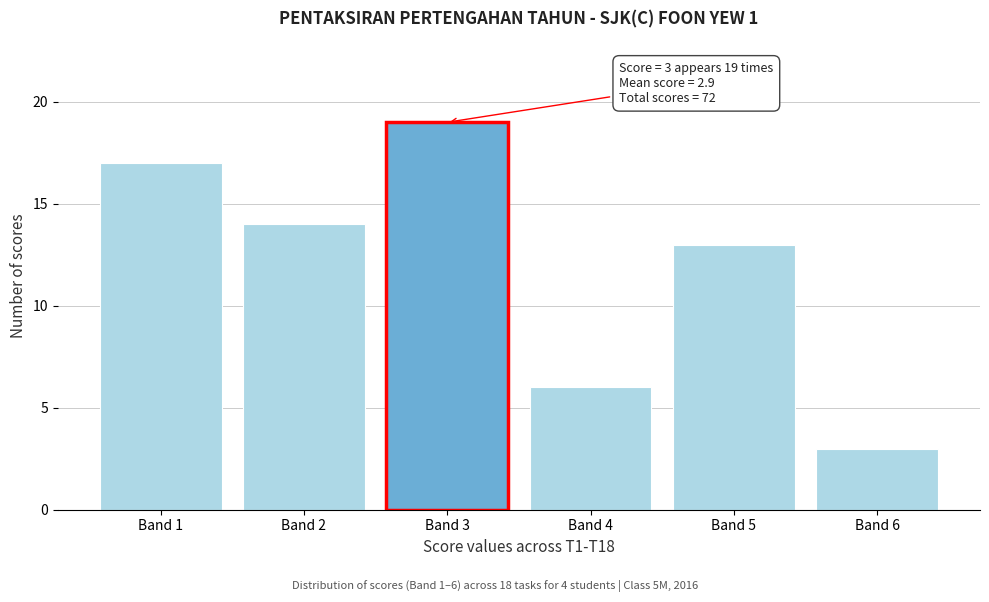

Reading left to right, what are all the values shown in this chart?

Band 1=17	Band 2=14	Band 3=19	Band 4=6	Band 5=13	Band 6=3